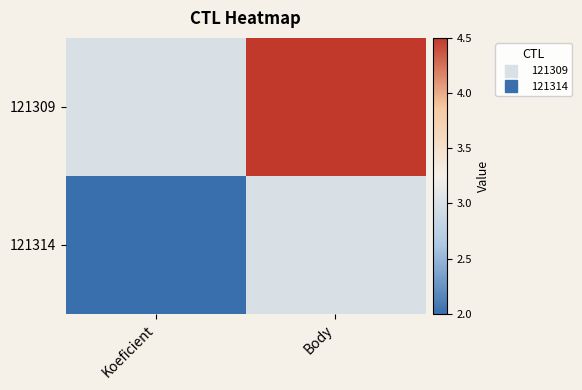

Between Koeficient and Body, which series saw the biggest shift?

121309